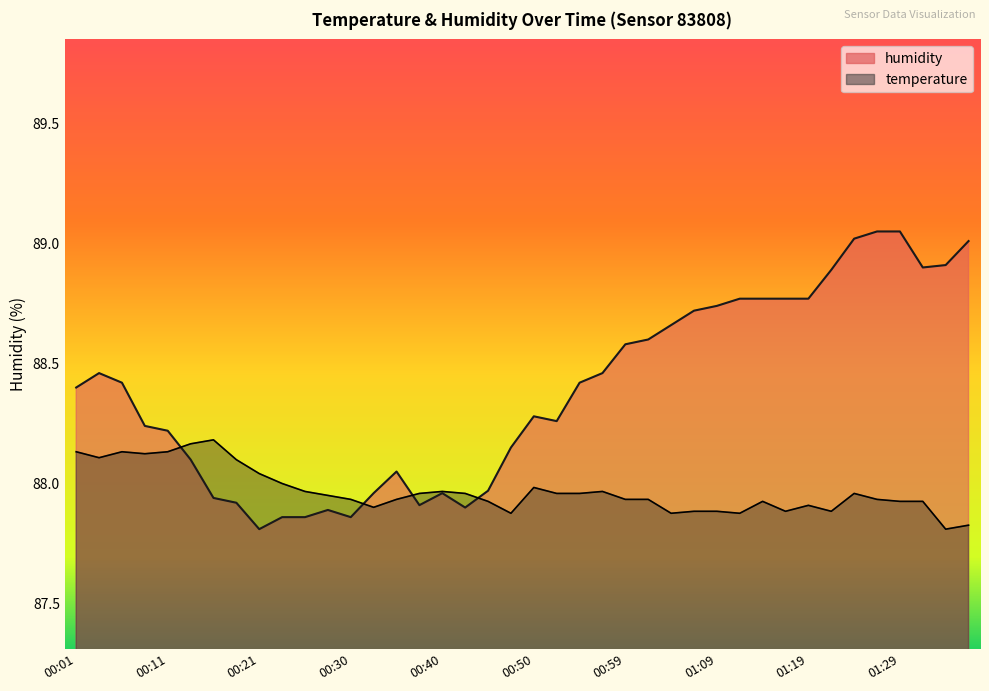

What is the value of the humidity point at the 14th from the left?

88.0